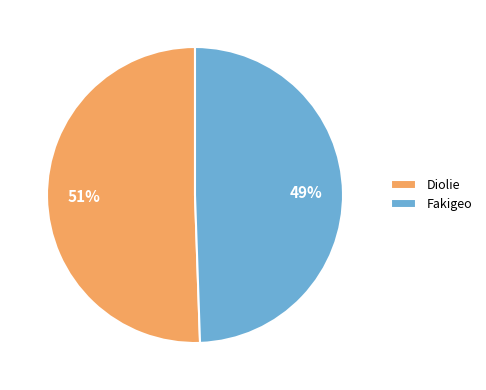

Which category has the smallest portion of the pie?

Fakigeo